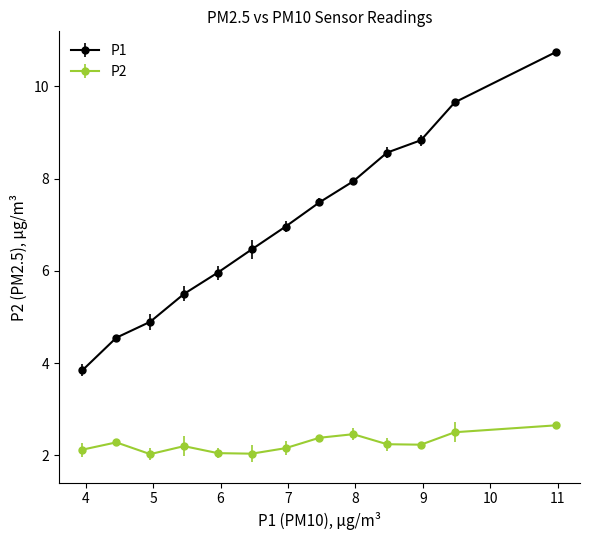

Which series has the widest spread of values?

P1